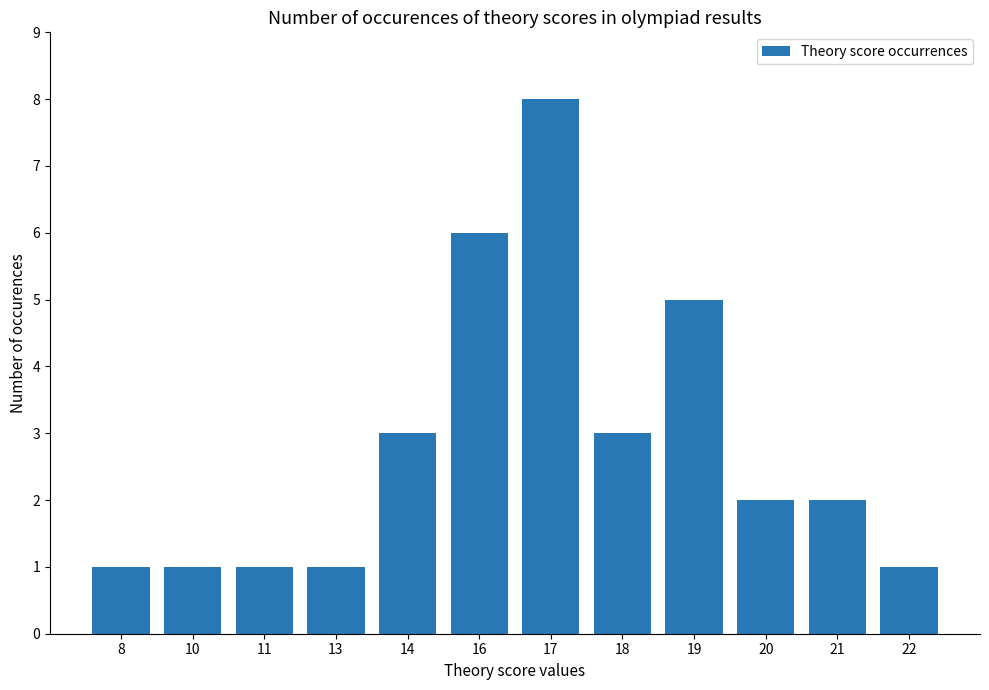

What is the difference between the second highest and minimum values?

5